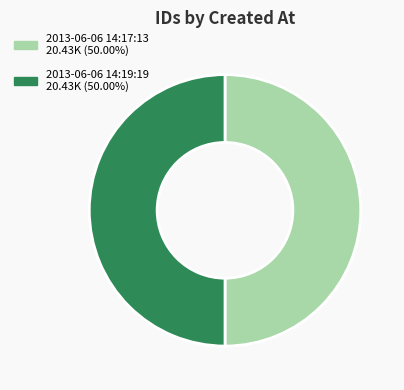

What is the ratio of the value at 2013-06-06 14:19:19 20.43K (50.00%) to the value at 2013-06-06 14:17:13 20.43K (50.00%)?

1.0